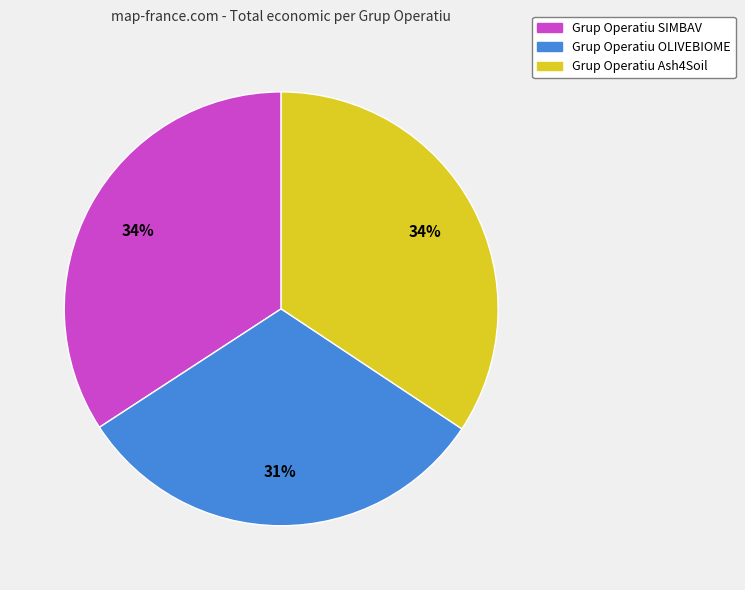

Do Grup Operatiu SIMBAV and Grup Operatiu Ash4Soil together represent more than half of the pie?

Yes